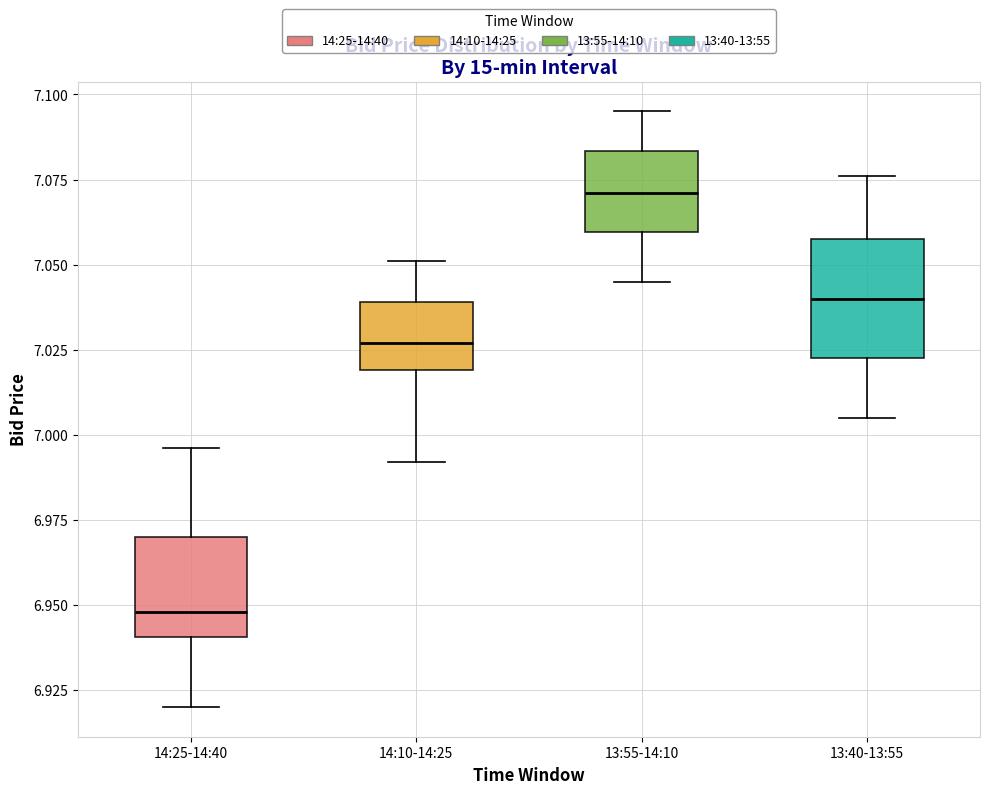

Reading left to right, transcribe this box plot: for each box, give where its median line is, the range the box spans, and where its two whiskers end, as read against the y-axis. The values are not printed on the chart, so give them approximately, as read against the axis.

14:25-14:40: median 6.950, box 6.940 to 6.970, whiskers 6.920 to 6.995
14:10-14:25: median 7.025, box 7.020 to 7.040, whiskers 6.990 to 7.050
13:55-14:10: median 7.070, box 7.060 to 7.085, whiskers 7.045 to 7.095
13:40-13:55: median 7.040, box 7.025 to 7.060, whiskers 7.005 to 7.075